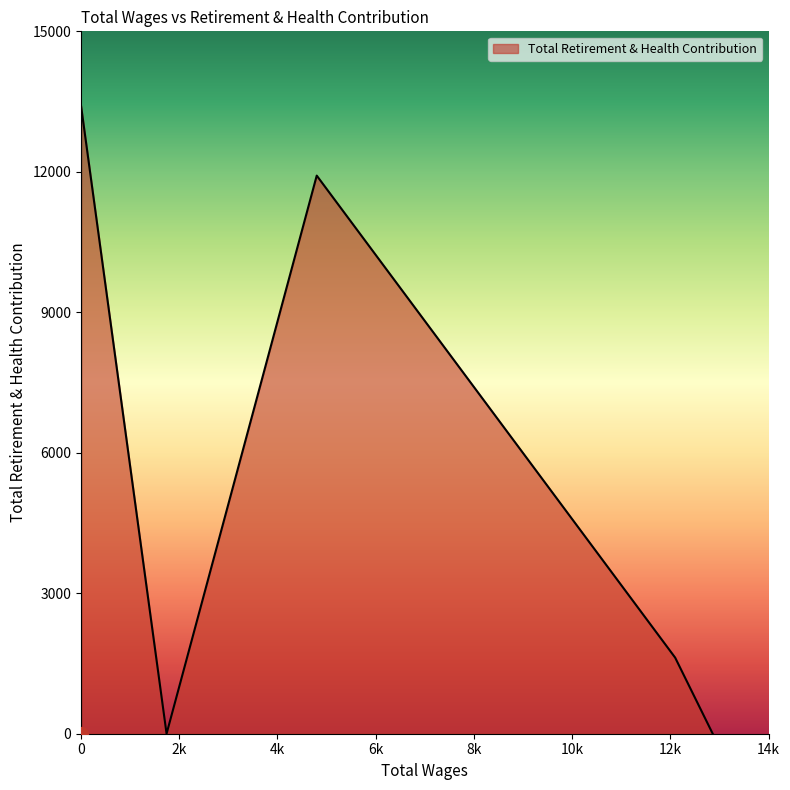

Reading left to right, extract all data points from this chart.

12864.0=0	12099.0=1625	4800.0=11919	1742.0=0	0.0=0	0.0=13413	0.0=13413